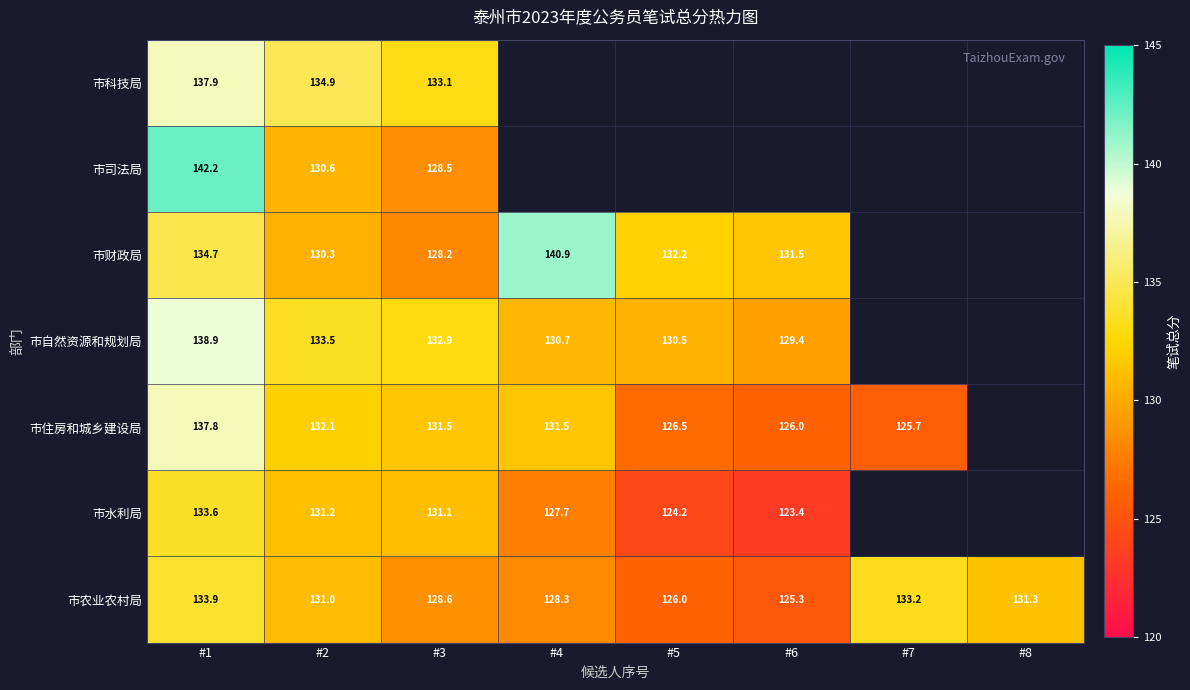

What is the minimum value shown in the chart?

123.4